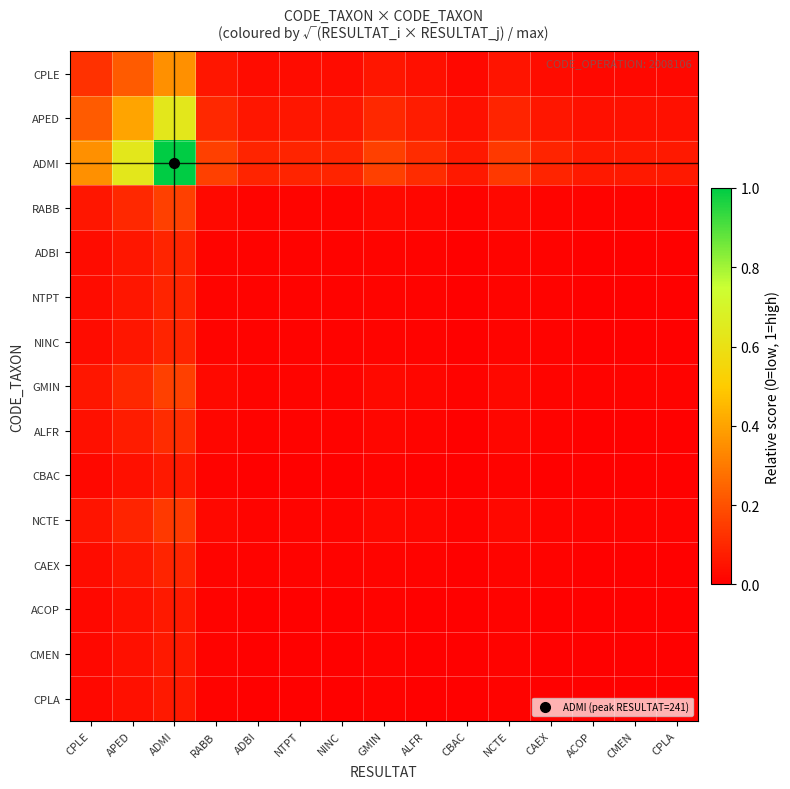

Reading left to right, extract all data points from this chart.

CPLE: CPLE=0.1	APED=0.2	ADMI=0.4	RABB=0.1	ADBI=0.0	NTPT=0.0	NINC=0.0	GMIN=0.1	ALFR=0.0	CBAC=0.0	NCTE=0.1	CAEX=0.0	ACOP=0.0	CMEN=0.0	CPLA=0.0
APED: CPLE=0.2	APED=0.4	ADMI=0.6	RABB=0.1	ADBI=0.1	NTPT=0.1	NINC=0.1	GMIN=0.1	ALFR=0.1	CBAC=0.0	NCTE=0.1	CAEX=0.1	ACOP=0.0	CMEN=0.0	CPLA=0.0
ADMI: CPLE=0.4	APED=0.6	ADMI=1.0	RABB=0.2	ADBI=0.1	NTPT=0.1	NINC=0.1	GMIN=0.2	ALFR=0.1	CBAC=0.1	NCTE=0.1	CAEX=0.1	ACOP=0.1	CMEN=0.1	CPLA=0.1
RABB: CPLE=0.1	APED=0.1	ADMI=0.2	RABB=0.0	ADBI=0.0	NTPT=0.0	NINC=0.0	GMIN=0.0	ALFR=0.0	CBAC=0.0	NCTE=0.0	CAEX=0.0	ACOP=0.0	CMEN=0.0	CPLA=0.0
ADBI: CPLE=0.0	APED=0.1	ADMI=0.1	RABB=0.0	ADBI=0.0	NTPT=0.0	NINC=0.0	GMIN=0.0	ALFR=0.0	CBAC=0.0	NCTE=0.0	CAEX=0.0	ACOP=0.0	CMEN=0.0	CPLA=0.0
NTPT: CPLE=0.0	APED=0.1	ADMI=0.1	RABB=0.0	ADBI=0.0	NTPT=0.0	NINC=0.0	GMIN=0.0	ALFR=0.0	CBAC=0.0	NCTE=0.0	CAEX=0.0	ACOP=0.0	CMEN=0.0	CPLA=0.0
NINC: CPLE=0.0	APED=0.1	ADMI=0.1	RABB=0.0	ADBI=0.0	NTPT=0.0	NINC=0.0	GMIN=0.0	ALFR=0.0	CBAC=0.0	NCTE=0.0	CAEX=0.0	ACOP=0.0	CMEN=0.0	CPLA=0.0
GMIN: CPLE=0.1	APED=0.1	ADMI=0.2	RABB=0.0	ADBI=0.0	NTPT=0.0	NINC=0.0	GMIN=0.0	ALFR=0.0	CBAC=0.0	NCTE=0.0	CAEX=0.0	ACOP=0.0	CMEN=0.0	CPLA=0.0
ALFR: CPLE=0.0	APED=0.1	ADMI=0.1	RABB=0.0	ADBI=0.0	NTPT=0.0	NINC=0.0	GMIN=0.0	ALFR=0.0	CBAC=0.0	NCTE=0.0	CAEX=0.0	ACOP=0.0	CMEN=0.0	CPLA=0.0
CBAC: CPLE=0.0	APED=0.0	ADMI=0.1	RABB=0.0	ADBI=0.0	NTPT=0.0	NINC=0.0	GMIN=0.0	ALFR=0.0	CBAC=0.0	NCTE=0.0	CAEX=0.0	ACOP=0.0	CMEN=0.0	CPLA=0.0
NCTE: CPLE=0.1	APED=0.1	ADMI=0.1	RABB=0.0	ADBI=0.0	NTPT=0.0	NINC=0.0	GMIN=0.0	ALFR=0.0	CBAC=0.0	NCTE=0.0	CAEX=0.0	ACOP=0.0	CMEN=0.0	CPLA=0.0
CAEX: CPLE=0.0	APED=0.1	ADMI=0.1	RABB=0.0	ADBI=0.0	NTPT=0.0	NINC=0.0	GMIN=0.0	ALFR=0.0	CBAC=0.0	NCTE=0.0	CAEX=0.0	ACOP=0.0	CMEN=0.0	CPLA=0.0
ACOP: CPLE=0.0	APED=0.0	ADMI=0.1	RABB=0.0	ADBI=0.0	NTPT=0.0	NINC=0.0	GMIN=0.0	ALFR=0.0	CBAC=0.0	NCTE=0.0	CAEX=0.0	ACOP=0.0	CMEN=0.0	CPLA=0.0
CMEN: CPLE=0.0	APED=0.0	ADMI=0.1	RABB=0.0	ADBI=0.0	NTPT=0.0	NINC=0.0	GMIN=0.0	ALFR=0.0	CBAC=0.0	NCTE=0.0	CAEX=0.0	ACOP=0.0	CMEN=0.0	CPLA=0.0
CPLA: CPLE=0.0	APED=0.0	ADMI=0.1	RABB=0.0	ADBI=0.0	NTPT=0.0	NINC=0.0	GMIN=0.0	ALFR=0.0	CBAC=0.0	NCTE=0.0	CAEX=0.0	ACOP=0.0	CMEN=0.0	CPLA=0.0